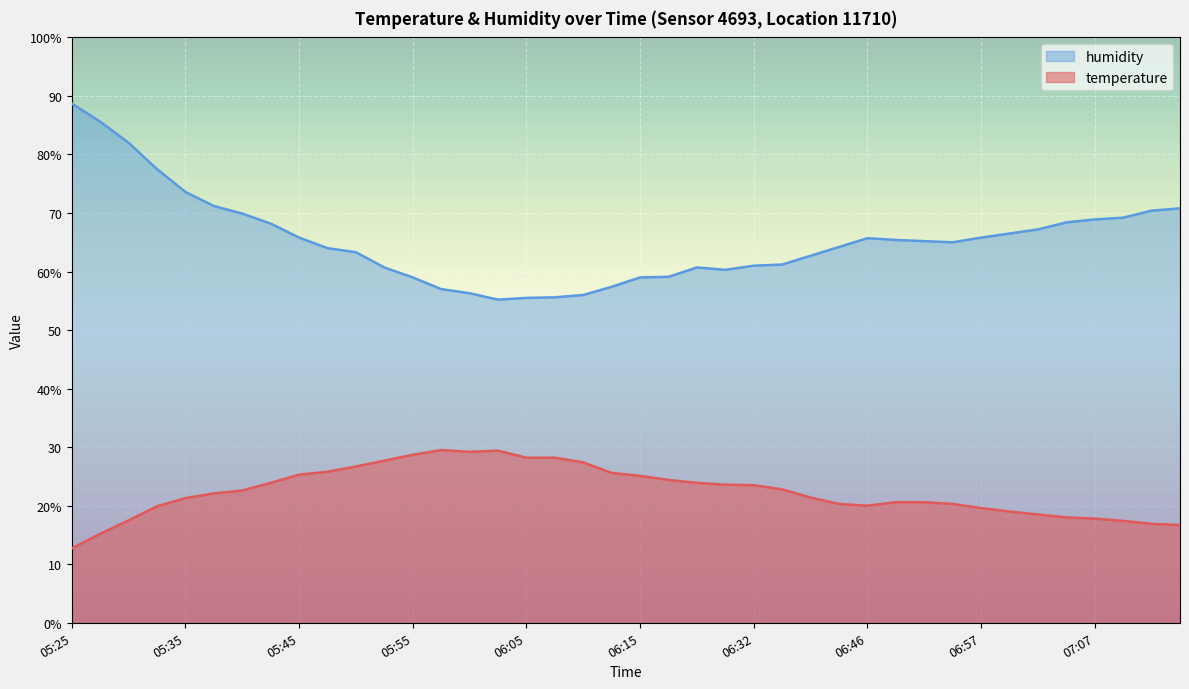

How many categories are shown in the chart?

40